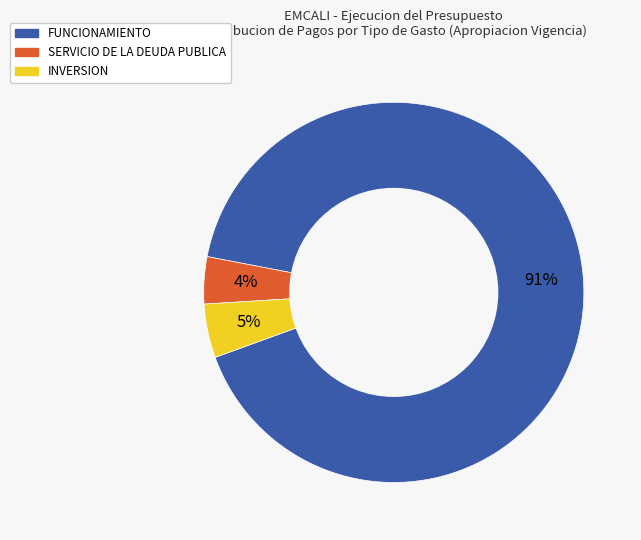

Do SERVICIO DE LA DEUDA PUBLICA and FUNCIONAMIENTO together represent more than half of the pie?

Yes